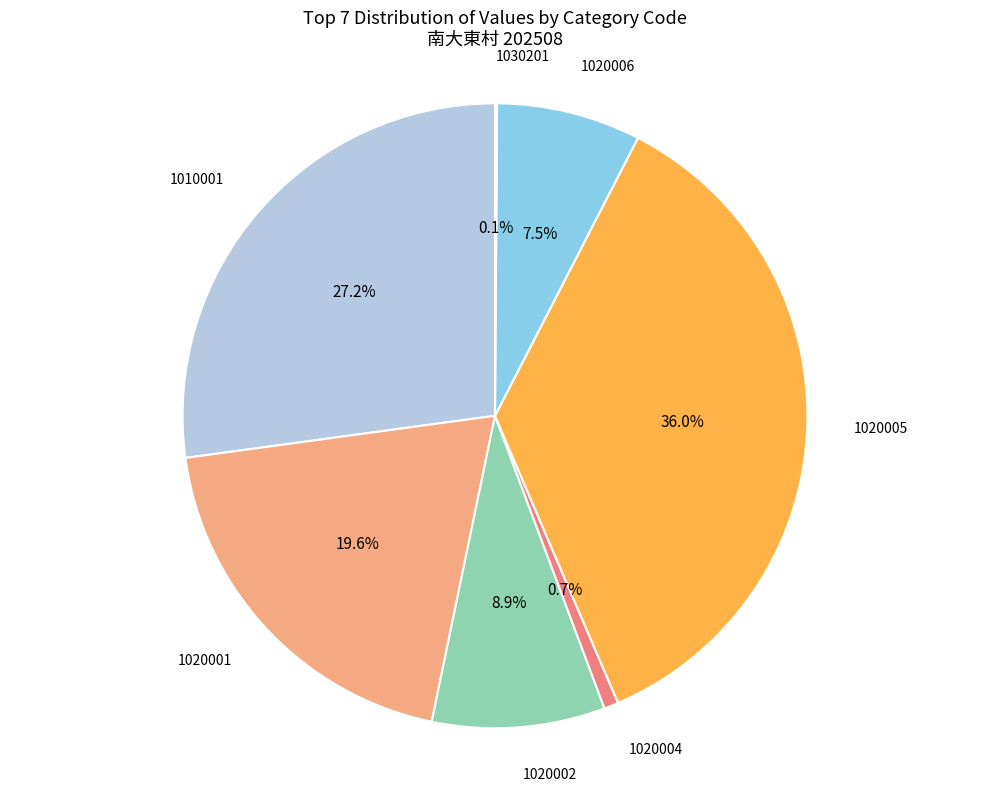

Which category has the biggest portion of the pie?

1020005